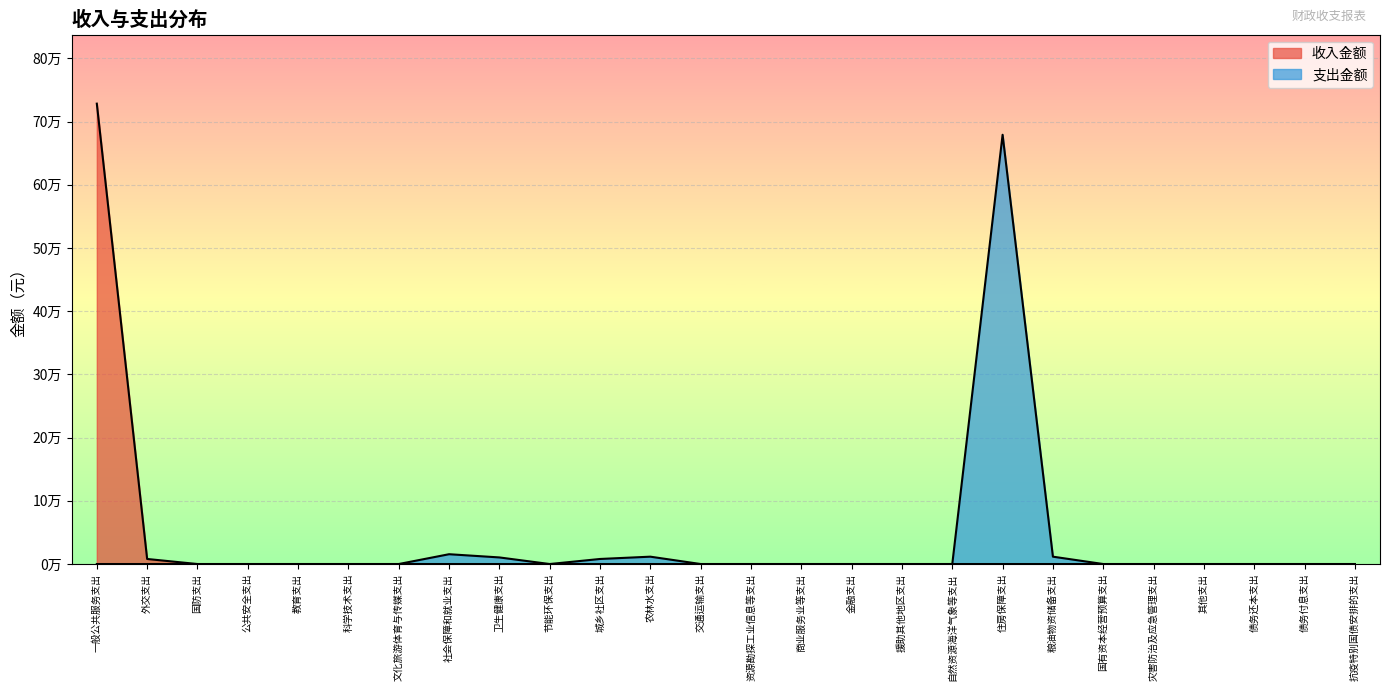

What is the sum of all values?

736542.4